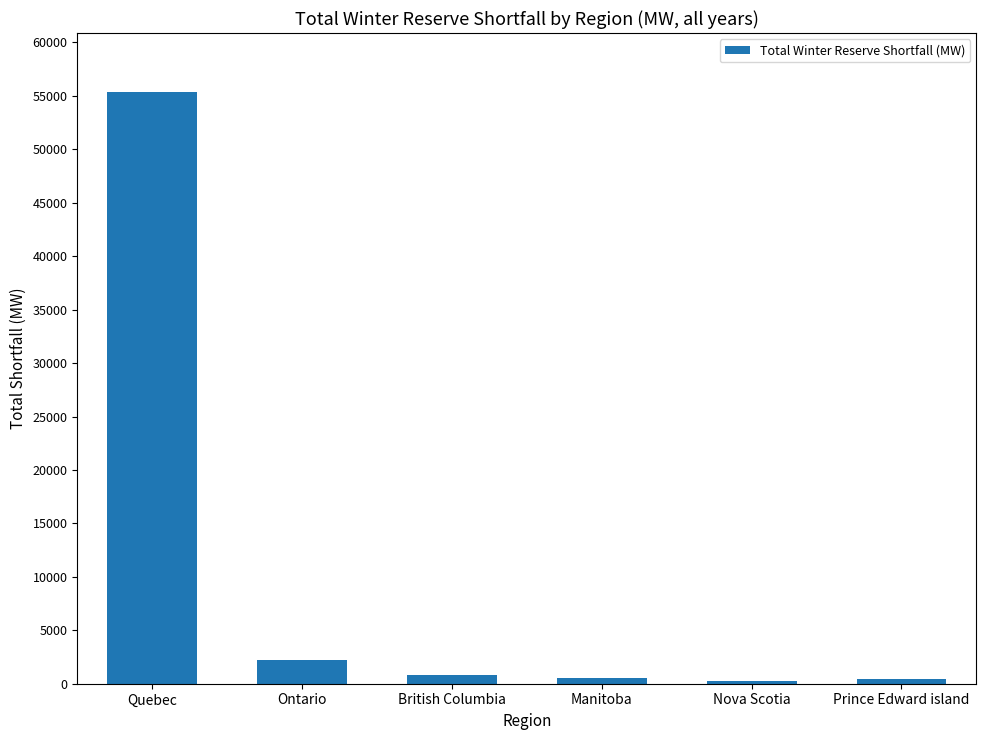

Are the bars grouped side by side (vs. stacked)?

No